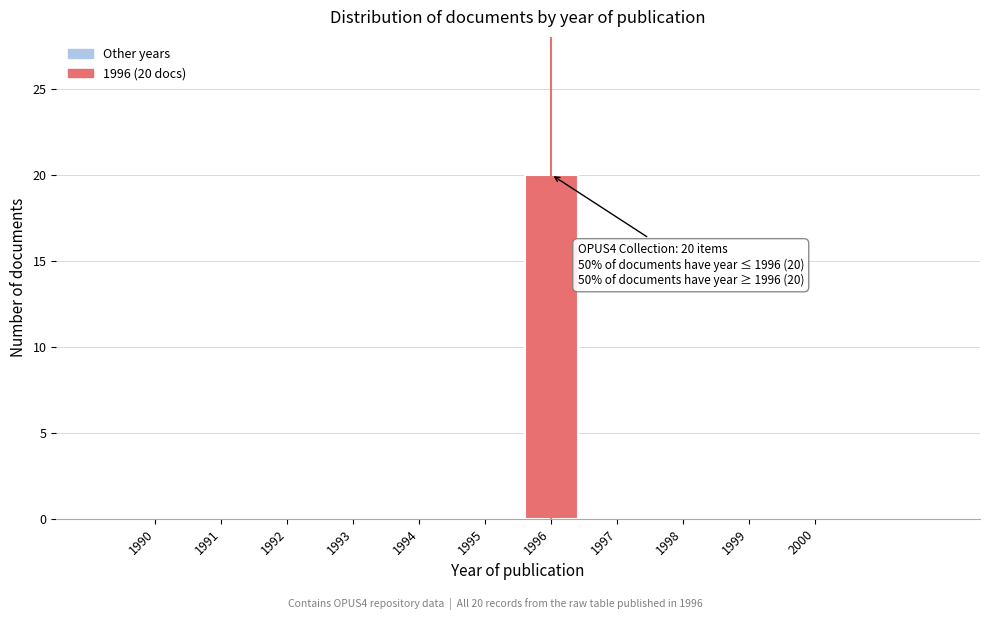

Reading left to right, transcribe all the data shown in this chart.

1990=0	1991=0	1992=0	1993=0	1994=0	1995=0	1996=20	1997=0	1998=0	1999=0	2000=0